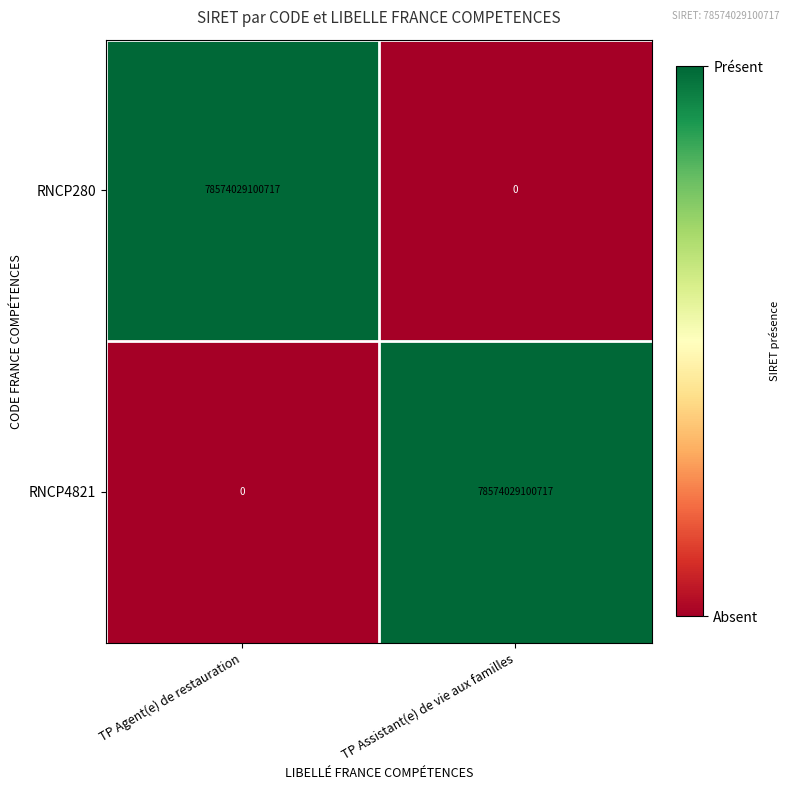

At how many categories does at least one series exceed 0?

2